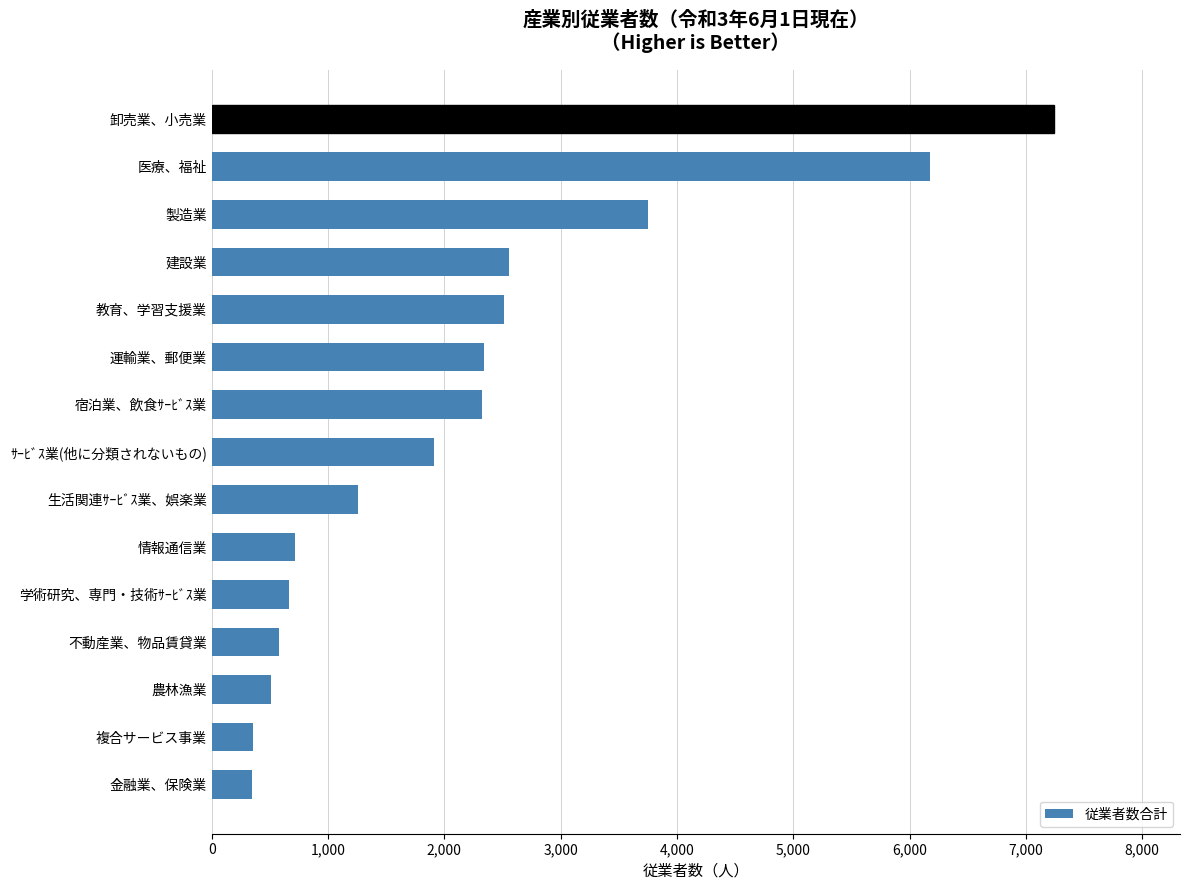

What is the smallest value displayed?

350